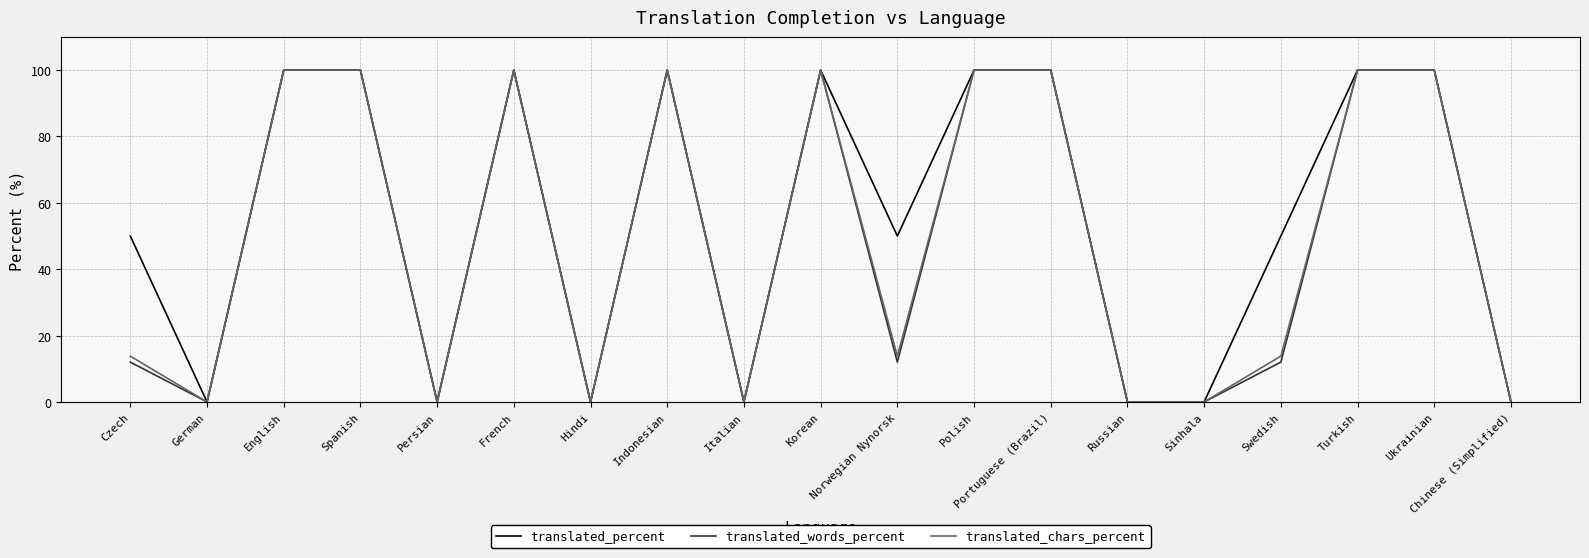

Reading left to right, transcribe all the data shown in this chart.

translated_percent: Czech=50.0	German=0.0	English=100.0	Spanish=100.0	Persian=0.0	French=100.0	Hindi=0.0	Indonesian=100.0	Italian=0.0	Korean=100.0	Norwegian Nynorsk=50.0	Polish=100.0	Portuguese (Brazil)=100.0	Russian=0.0	Sinhala=0.0	Swedish=50.0	Turkish=100.0	Ukrainian=100.0	Chinese (Simplified)=0.0
translated_words_percent: Czech=12.0	German=0.0	English=100.0	Spanish=100.0	Persian=0.0	French=100.0	Hindi=0.0	Indonesian=100.0	Italian=0.0	Korean=100.0	Norwegian Nynorsk=12.0	Polish=100.0	Portuguese (Brazil)=100.0	Russian=0.0	Sinhala=0.0	Swedish=12.0	Turkish=100.0	Ukrainian=100.0	Chinese (Simplified)=0.0
translated_chars_percent: Czech=13.8	German=0.0	English=100.0	Spanish=100.0	Persian=0.0	French=100.0	Hindi=0.0	Indonesian=100.0	Italian=0.0	Korean=100.0	Norwegian Nynorsk=13.8	Polish=100.0	Portuguese (Brazil)=100.0	Russian=0.0	Sinhala=0.0	Swedish=13.8	Turkish=100.0	Ukrainian=100.0	Chinese (Simplified)=0.0